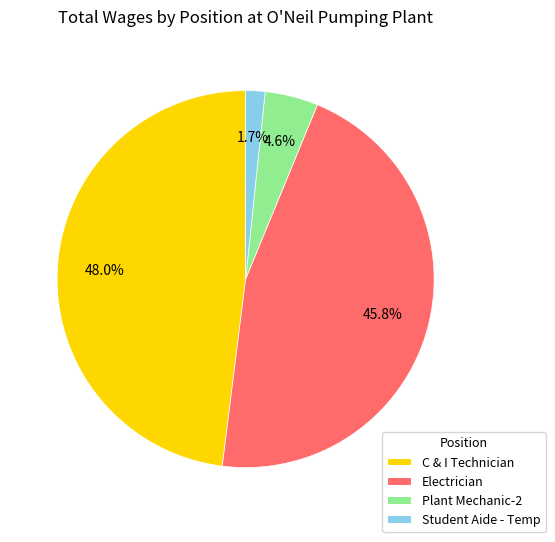

Which slice is the largest?

C & I Technician